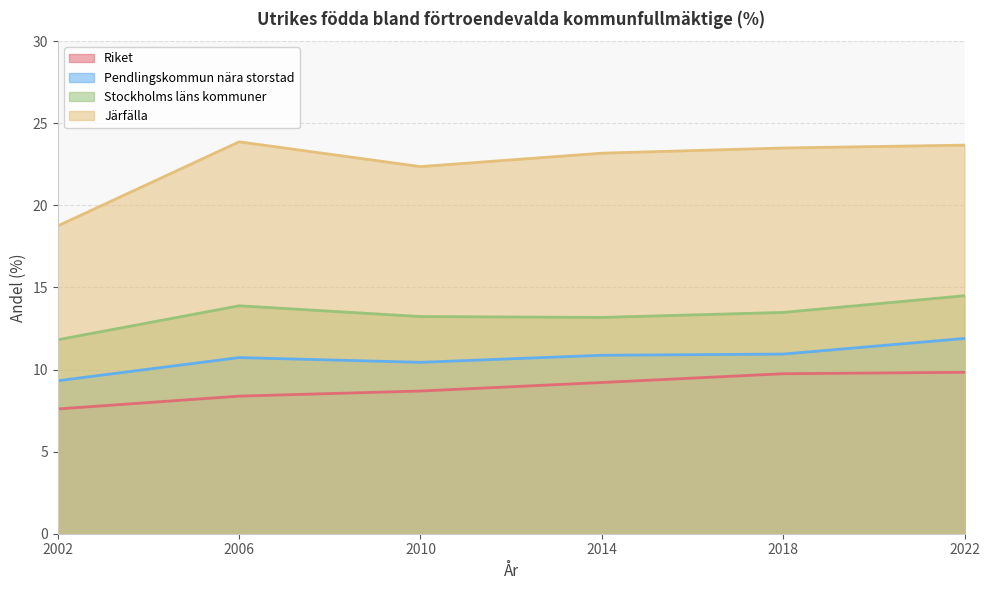

What is the total value across all series at 2018?

57.7